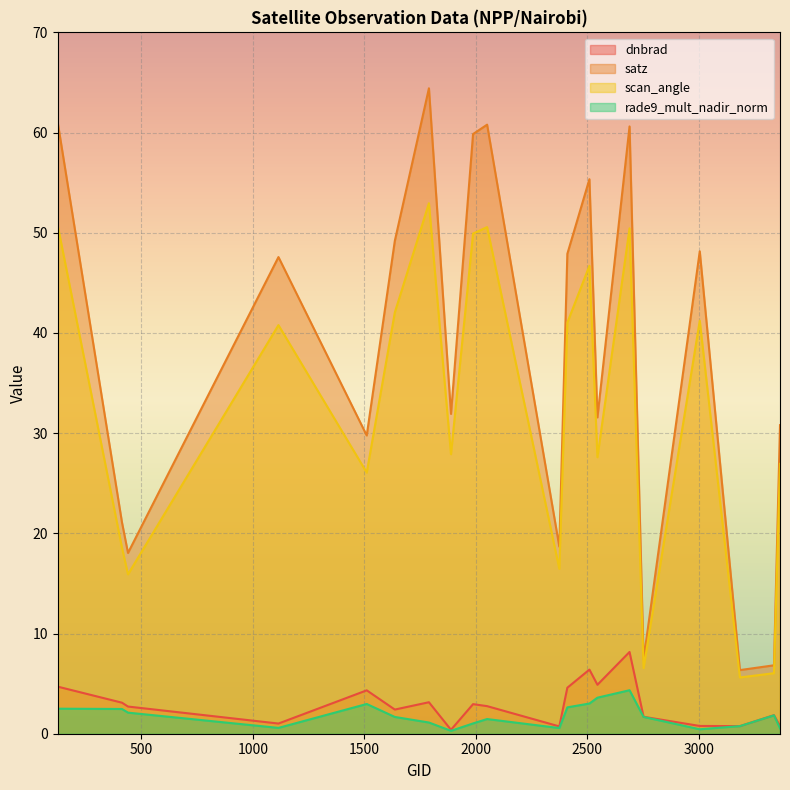

Reading left to right, what are all the values shown in this chart?

dnbrad: 125=4.7	413=3.1	440=2.7	1115=1.0	1511=4.3	1637=2.4	1790=3.1	1889=0.4	1988=3.0	2051=2.8	2375=0.7	2411=4.6	2510=6.4	2546=4.9	2690=8.2	2753=1.7	3005=0.8	3185=0.8	3338=1.9	3365=0.8
satz: 125=61.0	413=21.1	440=18.0	1115=47.6	1511=29.8	1637=49.2	1790=64.4	1889=31.9	1988=59.9	2051=60.8	2375=18.7	2411=47.9	2510=55.3	2546=31.6	2690=60.6	2753=7.4	3005=48.2	3185=6.4	3338=6.8	3365=30.8
scan_angle: 125=50.7	413=18.6	440=15.9	1115=40.8	1511=26.1	1637=42.0	1790=52.9	1889=27.9	1988=49.9	2051=50.6	2375=16.5	2411=41.0	2510=46.7	2546=27.6	2690=50.4	2753=6.5	3005=41.2	3185=5.6	3338=6.0	3365=26.9
rade9_mult_nadir_norm: 125=2.5	413=2.5	440=2.1	1115=0.6	1511=3.0	1637=1.7	1790=1.1	1889=0.3	1988=1.0	2051=1.5	2375=0.6	2411=2.6	2510=3.0	2546=3.6	2690=4.3	2753=1.7	3005=0.4	3185=0.8	3338=1.8	3365=0.5